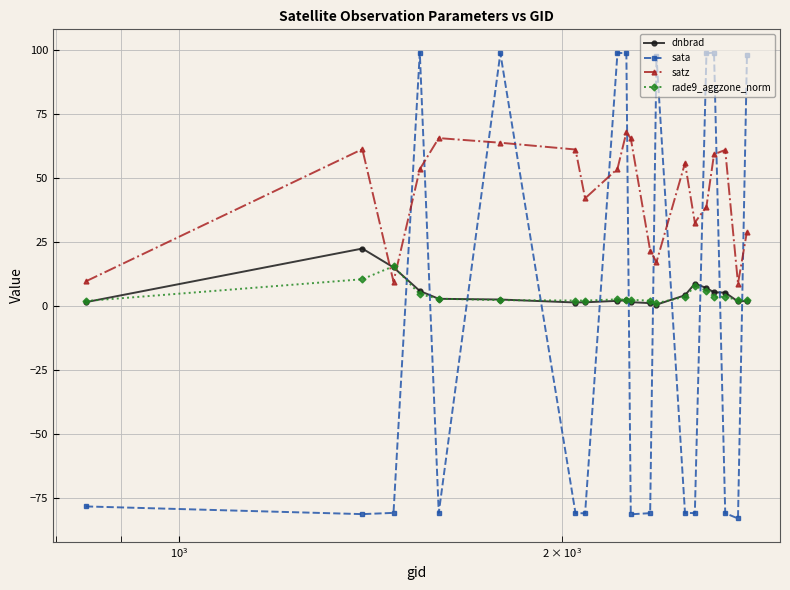

How many distinct data groups are displayed?

4